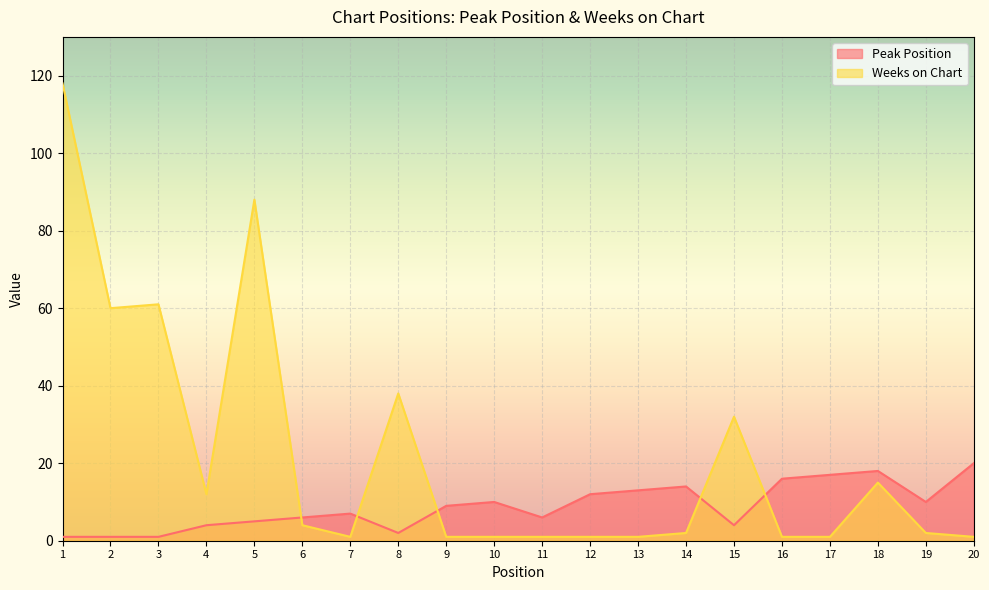

Reading left to right, transcribe all the data shown in this chart.

Peak Position: 1	1	1	4	5	6	7	2	9	10	6	12	13	14	4	16	17	18	10	20
Weeks on Chart: 118	60	61	12	88	4	1	38	1	1	1	1	1	2	32	1	1	15	2	1